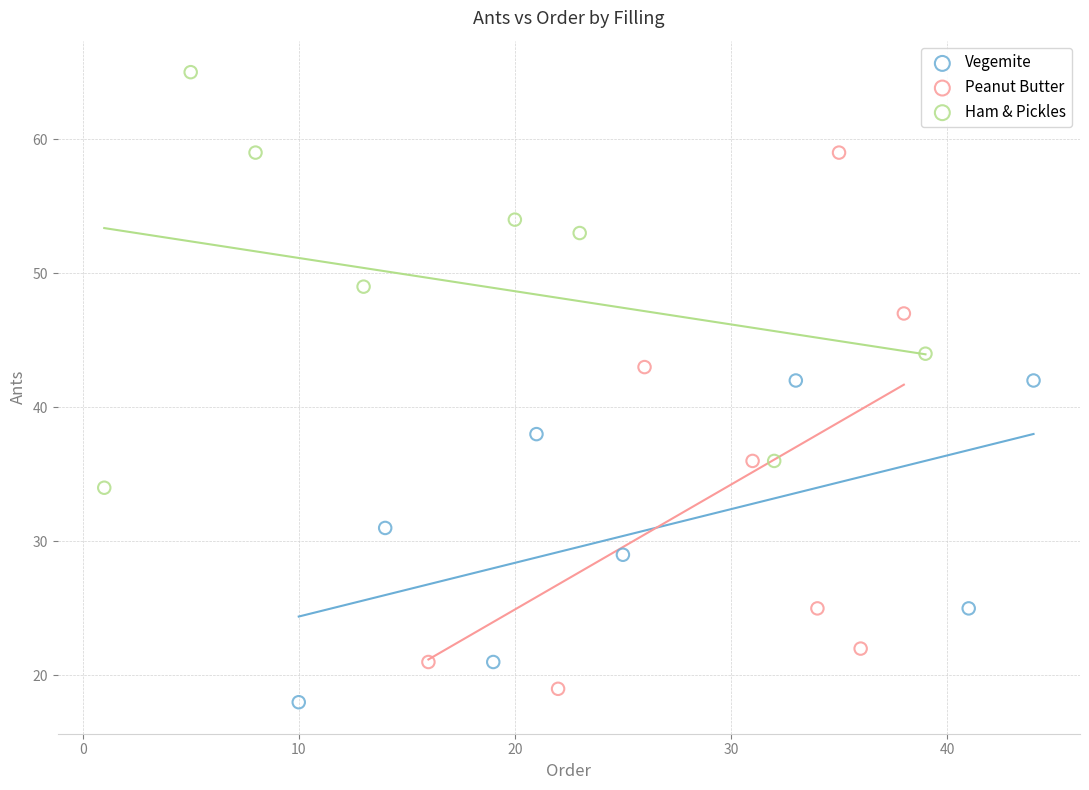

What are all the series names shown in the legend?

Vegemite, Peanut Butter, Ham & Pickles